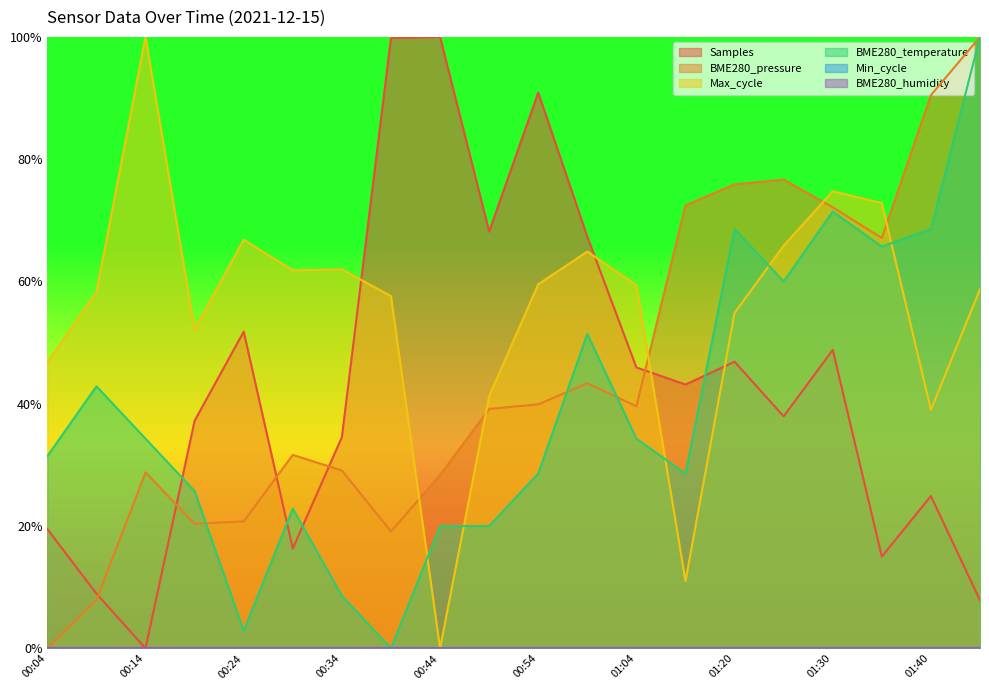

Does the chart display data point markers on the line(s)?

No